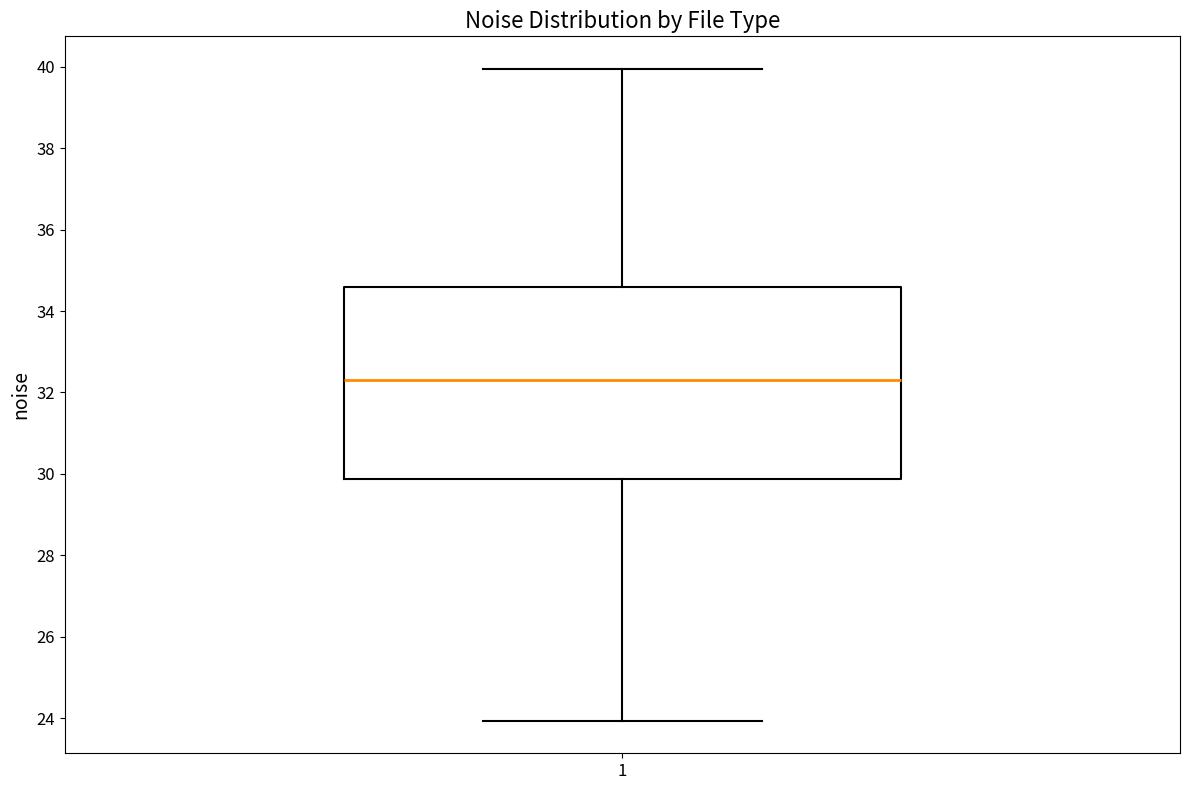

Transcribe this box plot: give where the median line is, the range the box spans, and where the two whiskers end, as read against the y-axis. The values are not printed on the chart, so give them approximately, as read against the axis.

median 32.4, box 29.8 to 34.6, whiskers 24.0 to 40.0